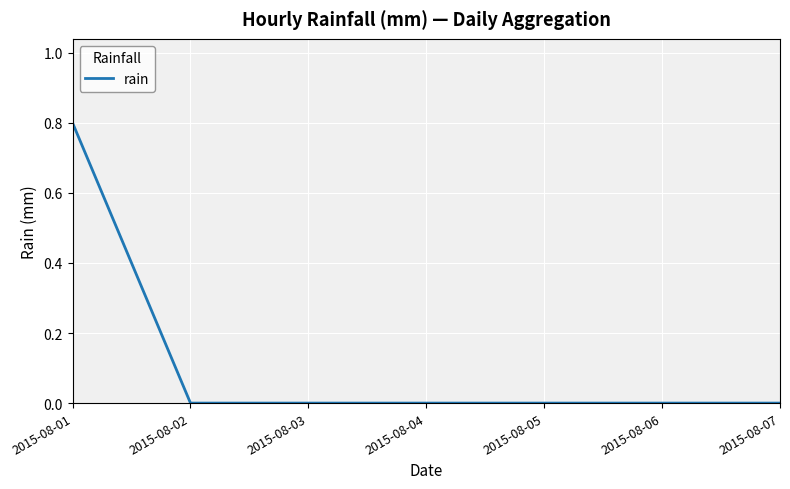

True or false: the data shows -0.5 at 2015-08-05.

False